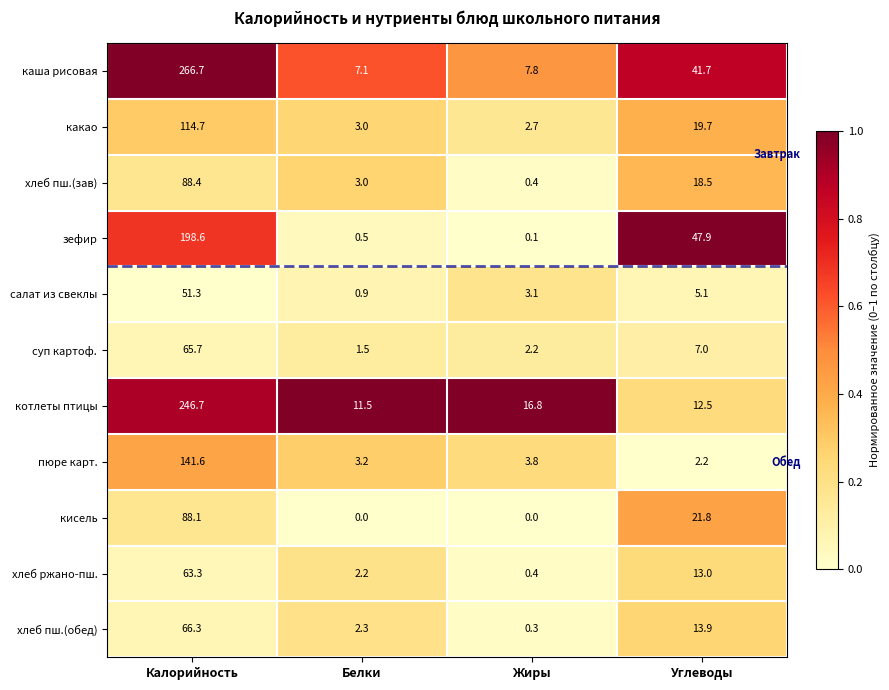

The value of хлеб пш.(зав) at Углеводы is 18.5. True or false?

True